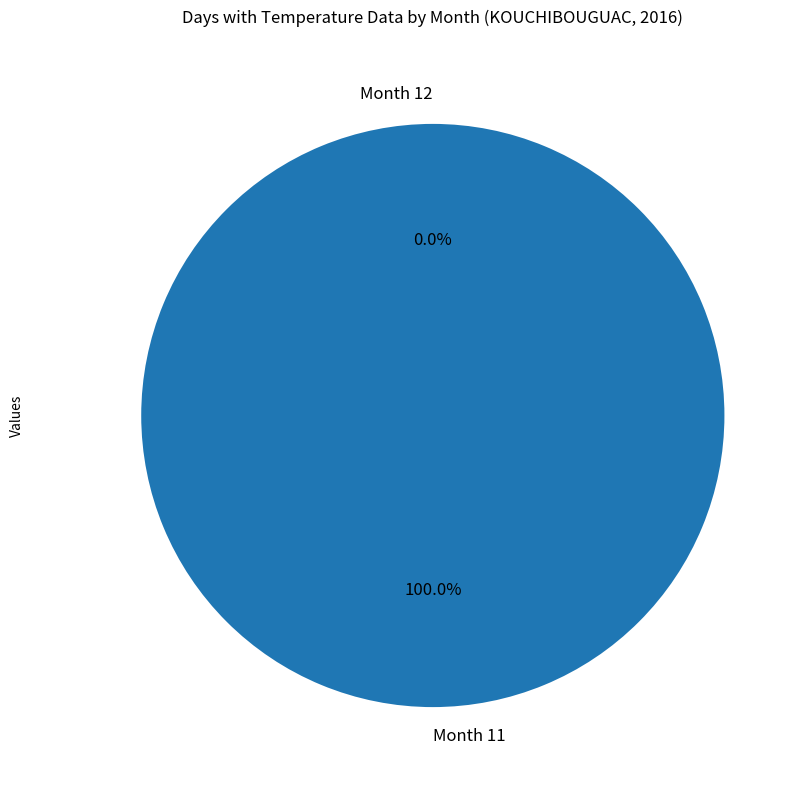

Is the sum of 11 and 12 greater than half?

Yes